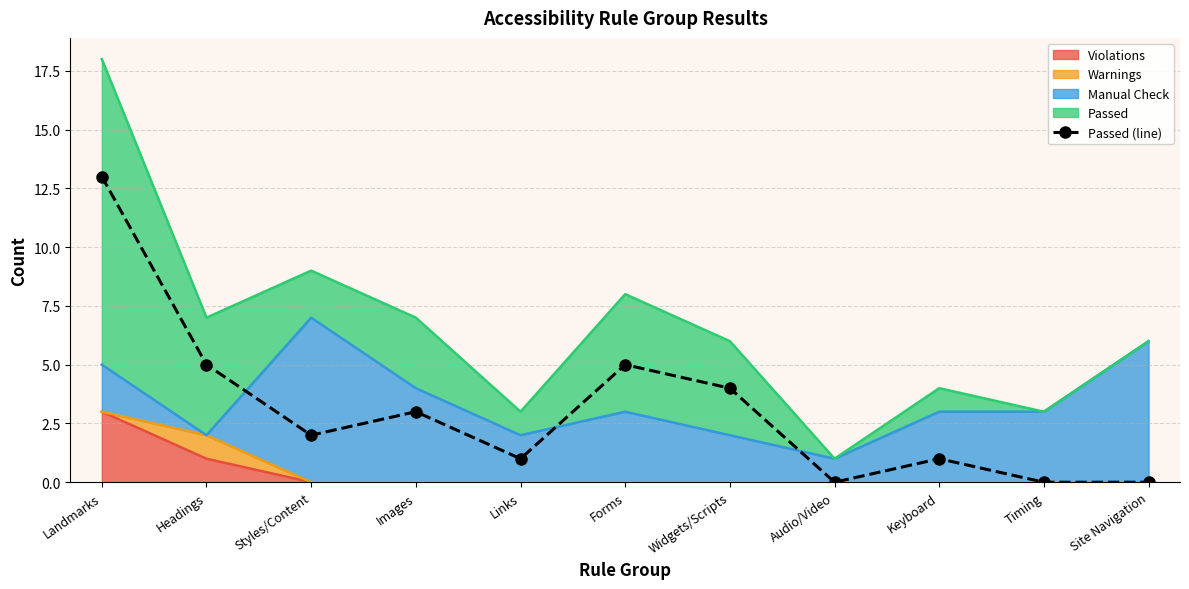

Where is the first local maximum?

Images